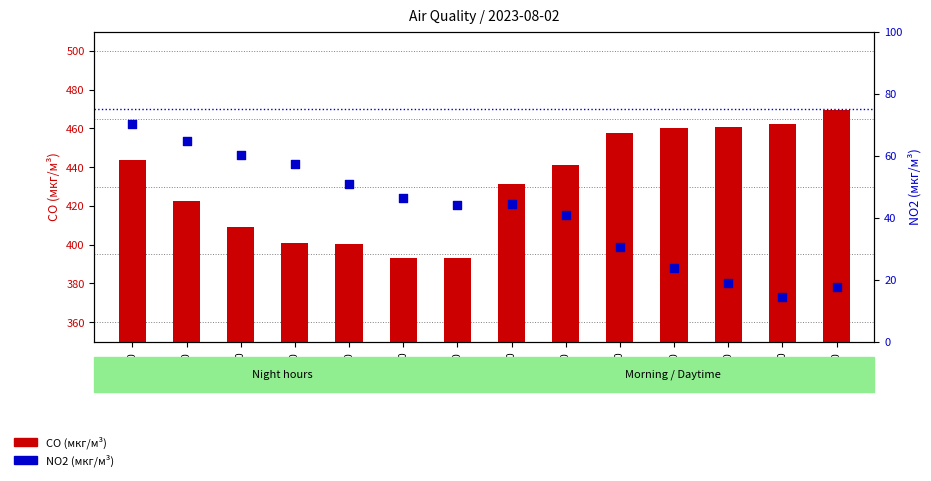

What are all the series names shown in the legend?

CO (мкг/м³), NO2 (мкг/м³)